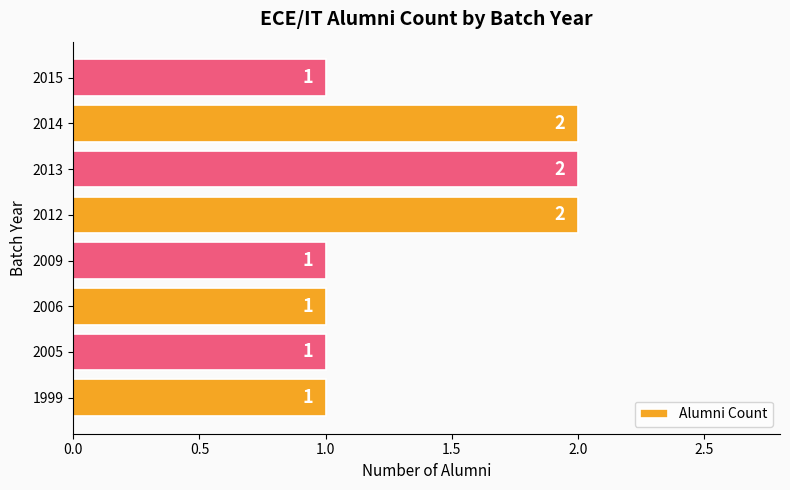

True or false: the data shows 2 at 2015.

False